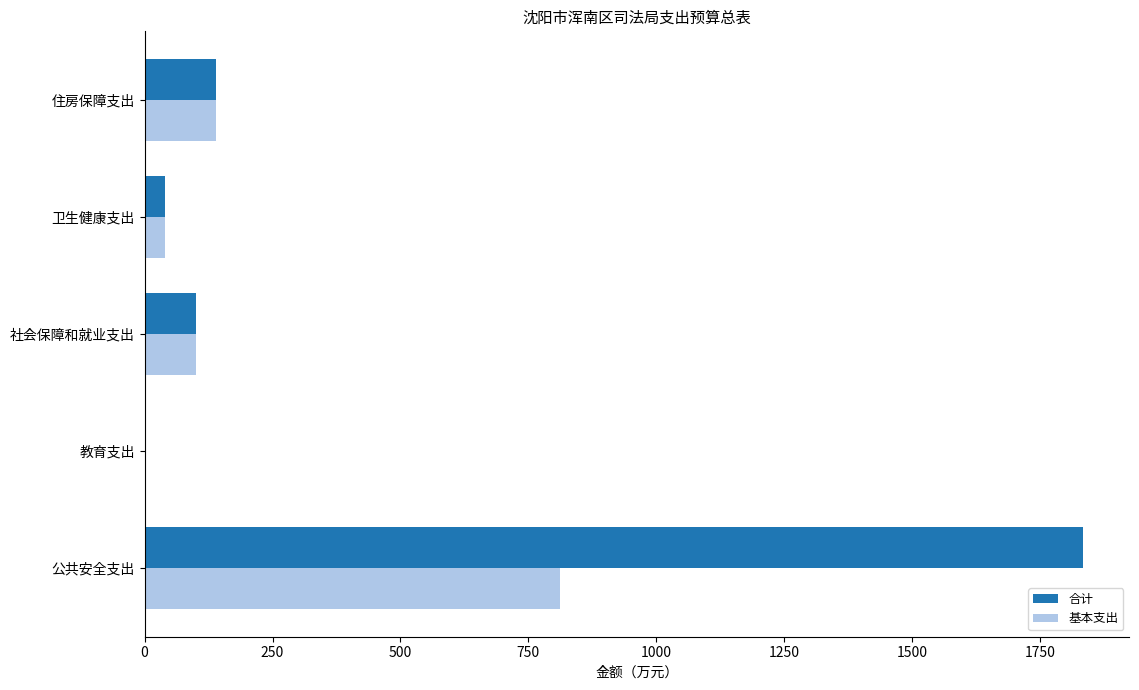

What are all the series names shown in the legend?

合计, 基本支出